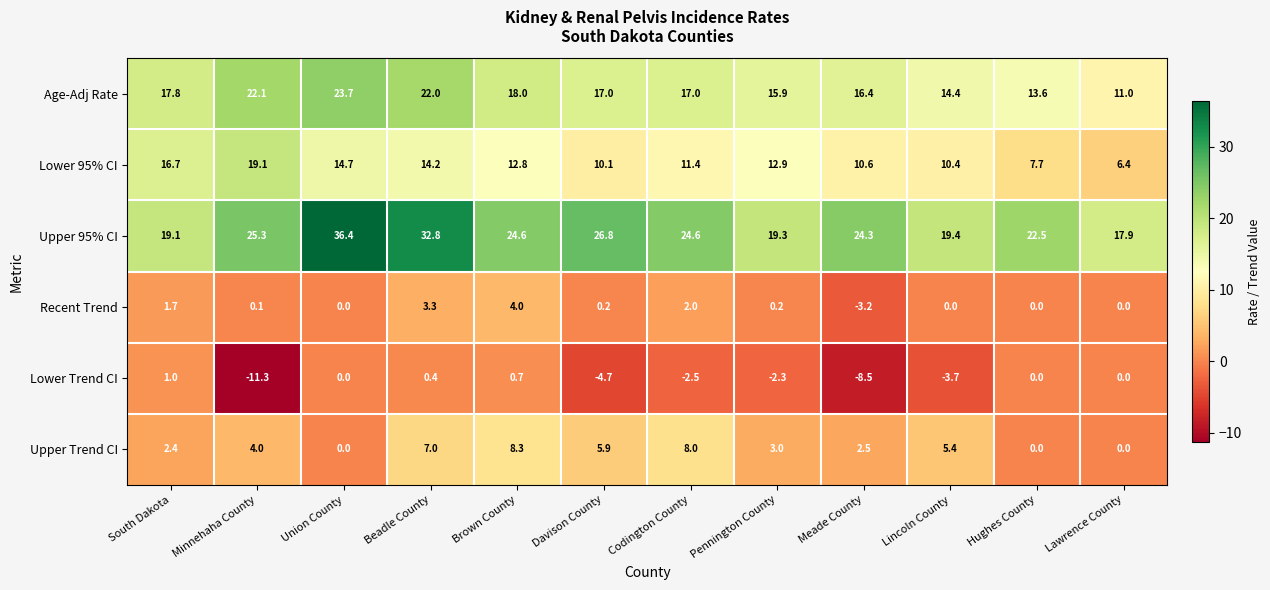

At which category is the sum across all series the highest?

Beadle County